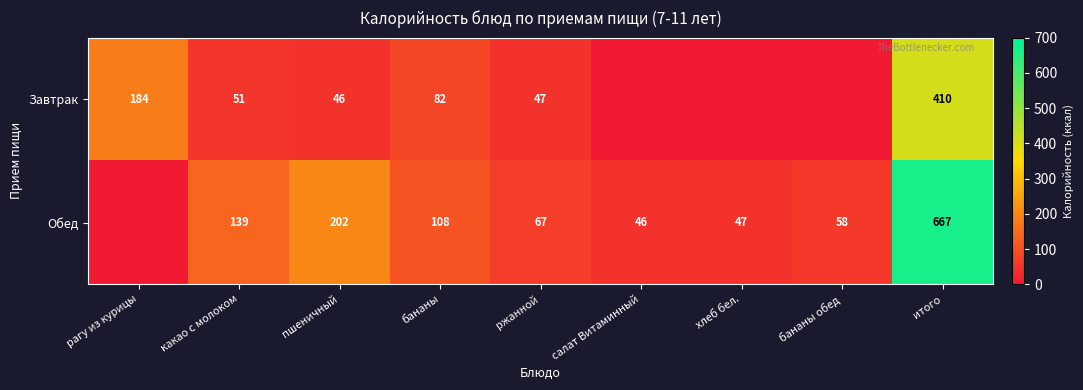

Between ржанной and итого, which series saw the biggest shift?

Обед